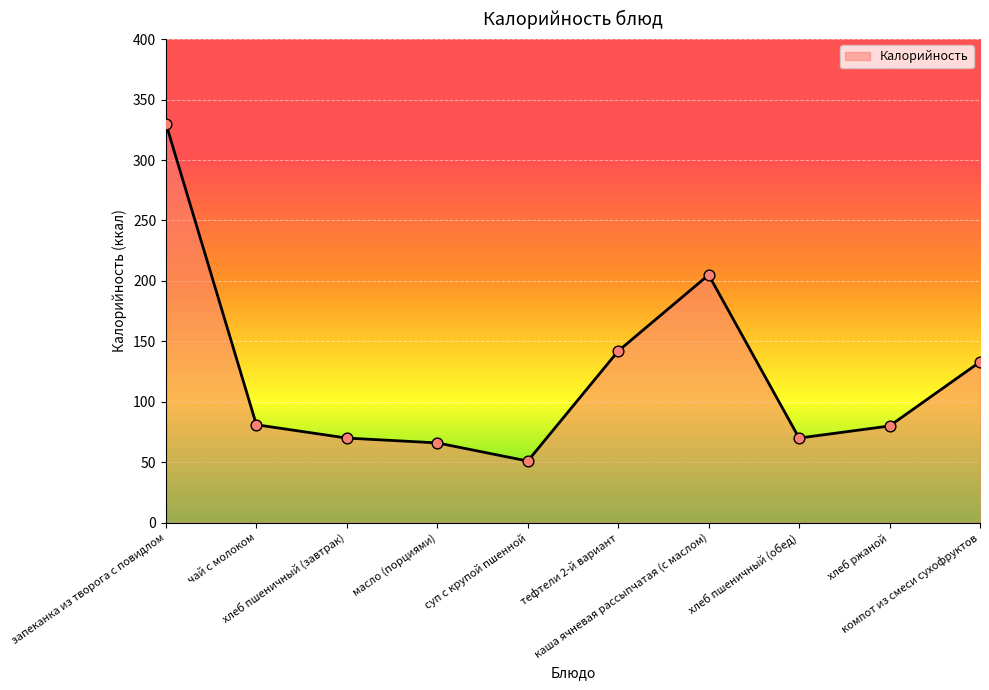

Which has a higher value, хлеб ржаной or суп с крупой пшенной?

хлеб ржаной